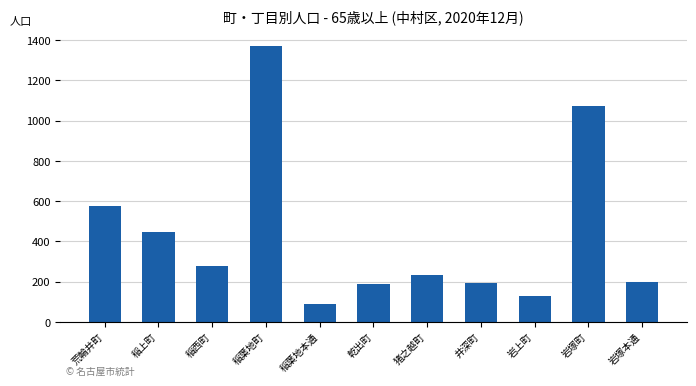

How many bars are there in total?

11